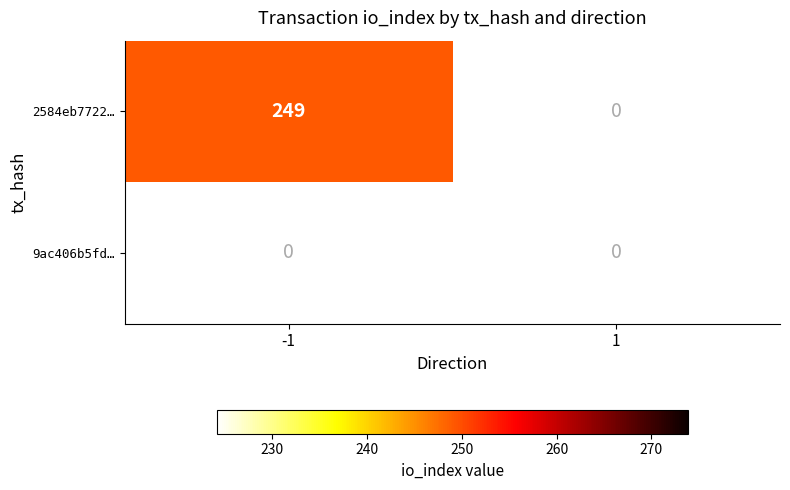

Is it true that 2584eb7722… equals 345 at -1?

False